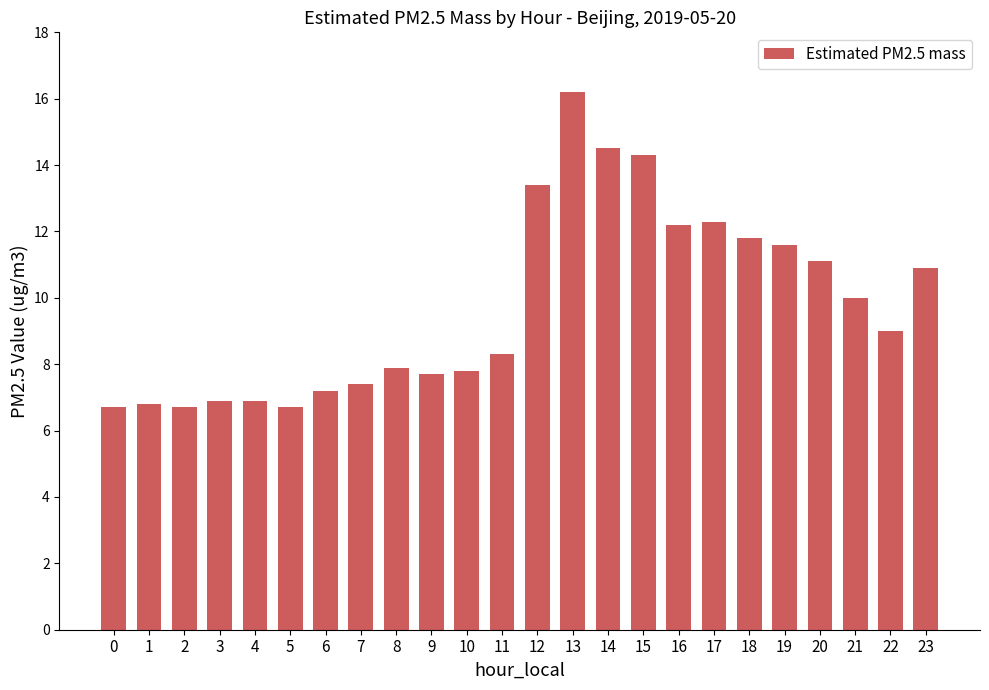

What is the difference between the maximum and minimum values?

9.5